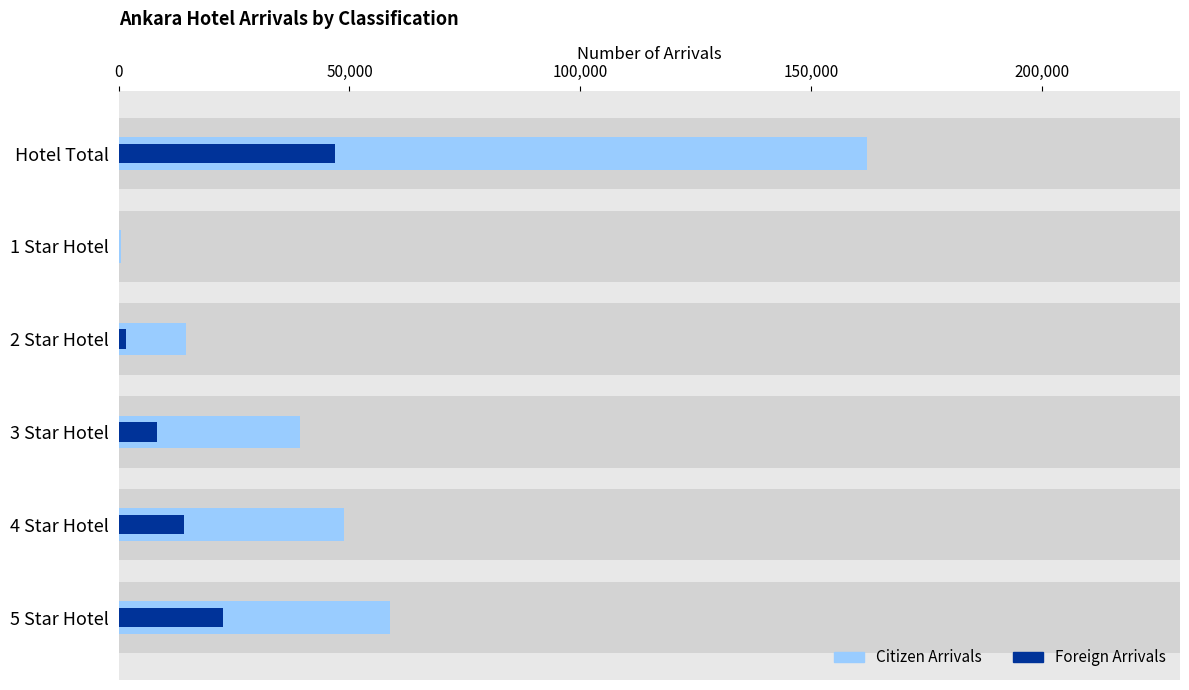

Reading right to left, extract all data points from this chart.

Citizen Arrivals: 162151	595	14692	39384	48810	58670
Foreign Arrivals: 46815	40	1587	8227	14261	22700